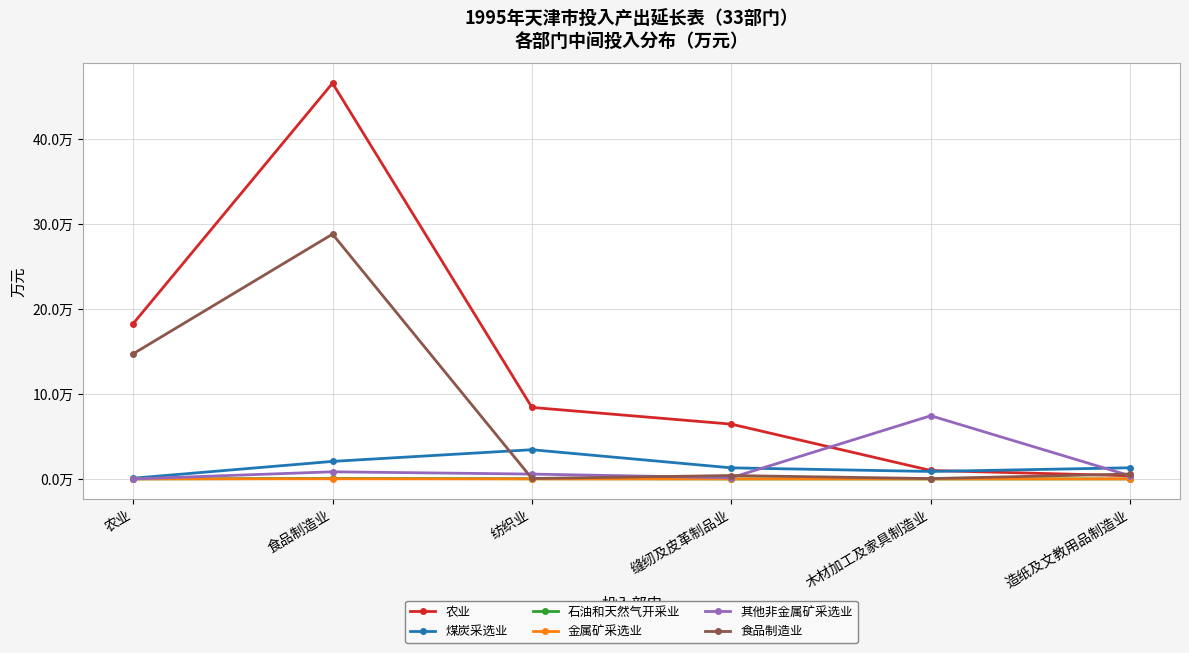

Rank the categories by 石油和天然气开采业 value from highest to lowest.

食品制造业, 纺织业, 造纸及文教用品制造业, 缝纫及皮革制品业, 农业, 木材加工及家具制造业